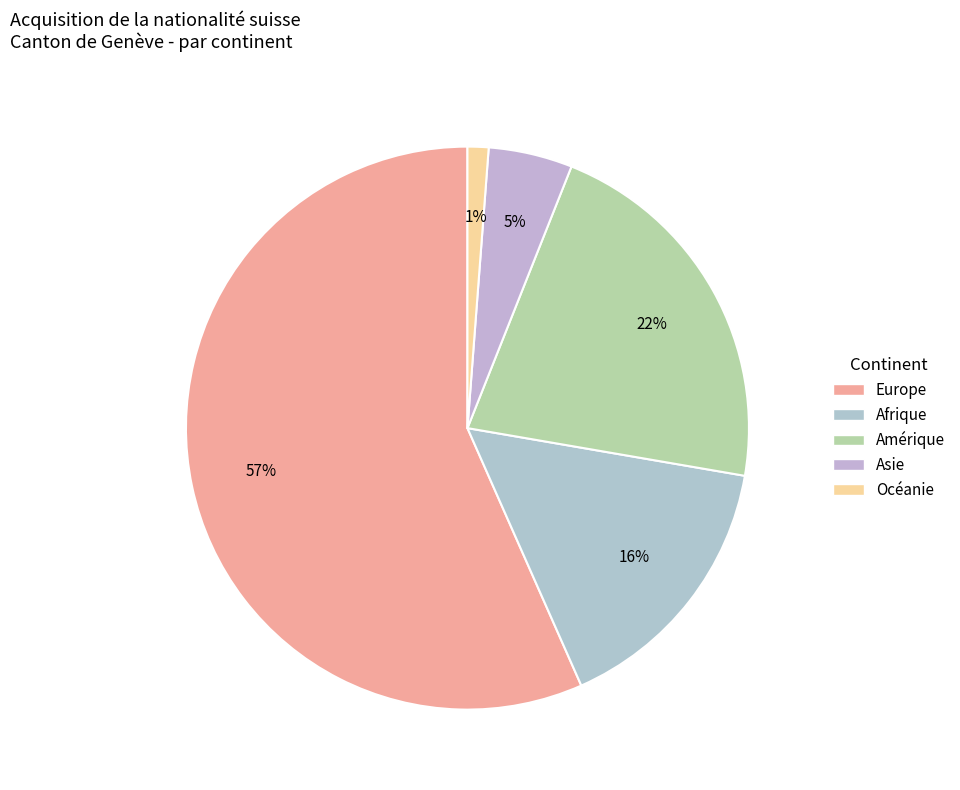

Which slice is the largest?

Europe